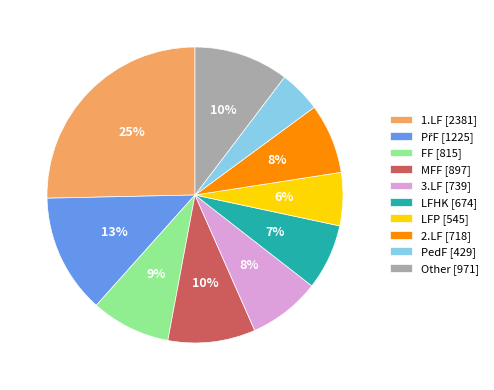

Is there a majority slice in this chart?

No